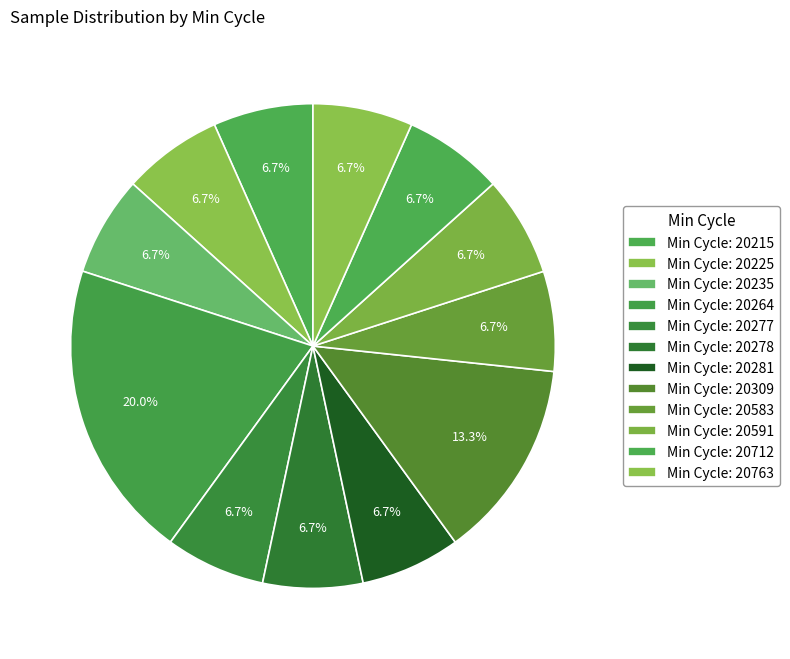

Count the number of slices in the pie.

12